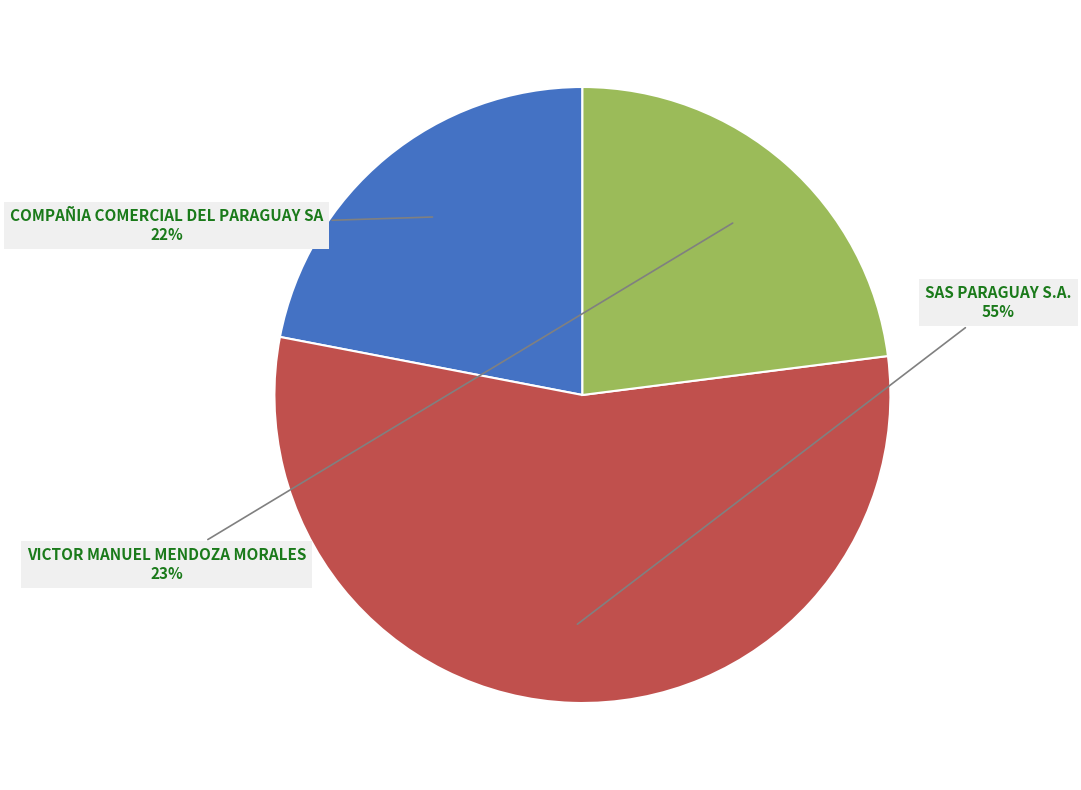

What percentage is the SAS PARAGUAY S.A. slice, to the nearest percent?

55%